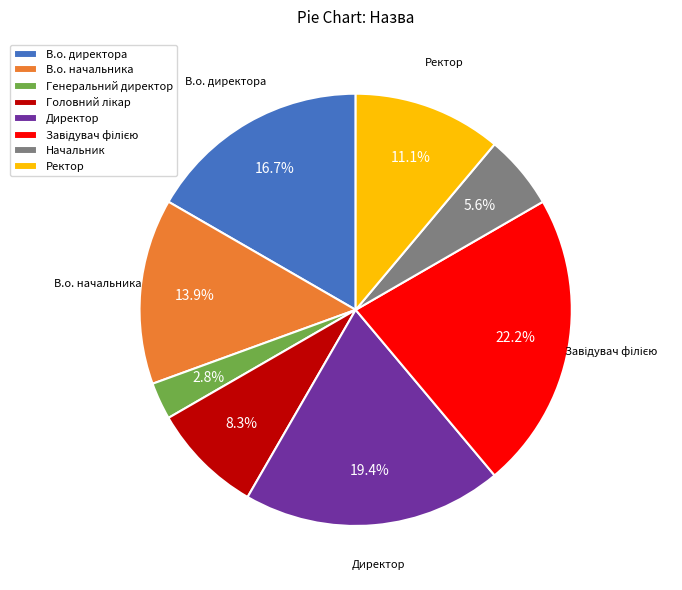

To the nearest percent, what is the average slice percentage?

12%